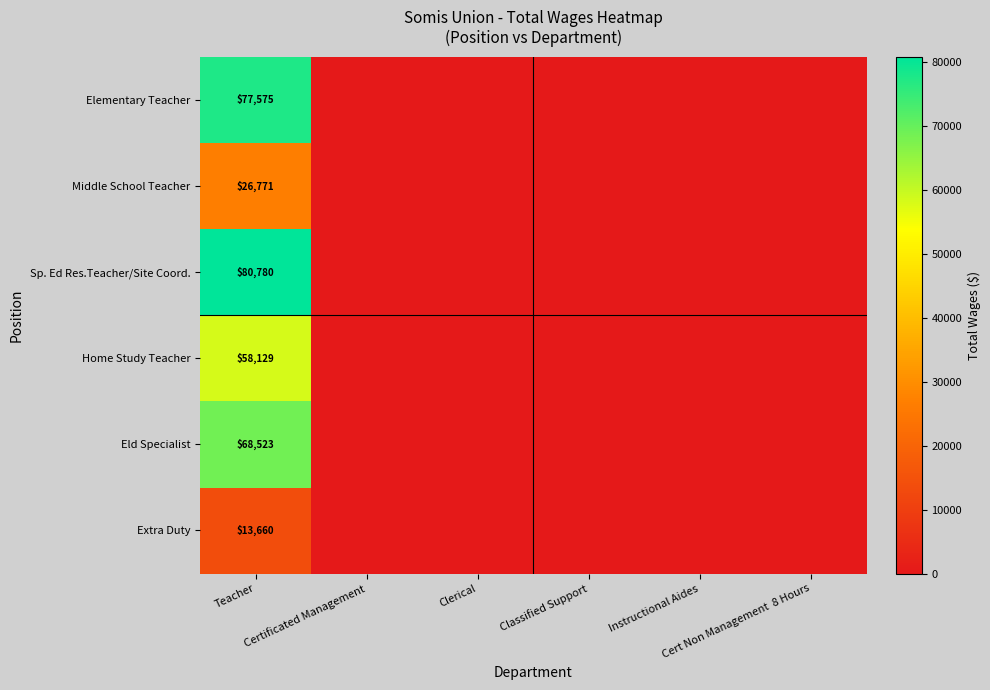

Is it true that Home Study Teacher equals 0 at Instructional Aides?

True